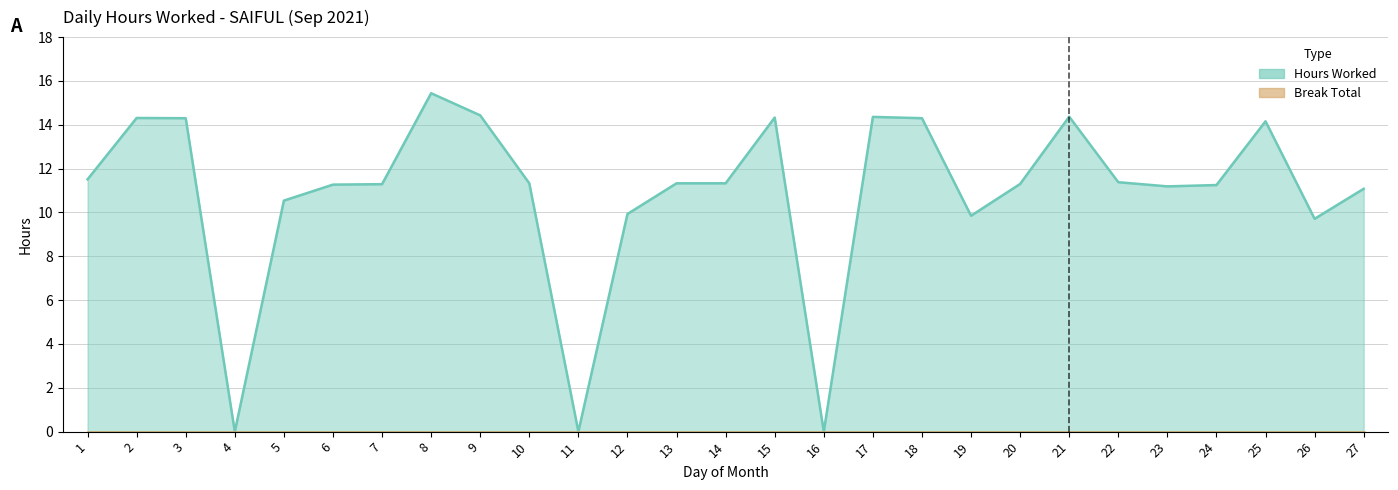

Reading right to left, list all the values displayed in this chart.

11.1	9.7	14.2	11.2	11.2	11.4	14.4	11.3	9.8	14.3	14.4	0.0	14.3	11.3	11.3	9.9	0.0	11.3	14.4	15.4	11.3	11.3	10.5	0.0	14.3	14.3	11.5